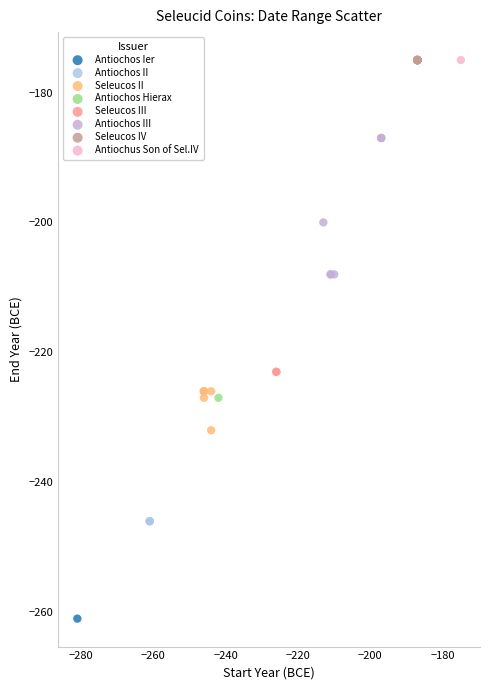

Which series contains the lowest Y value?

Antiochos Ier